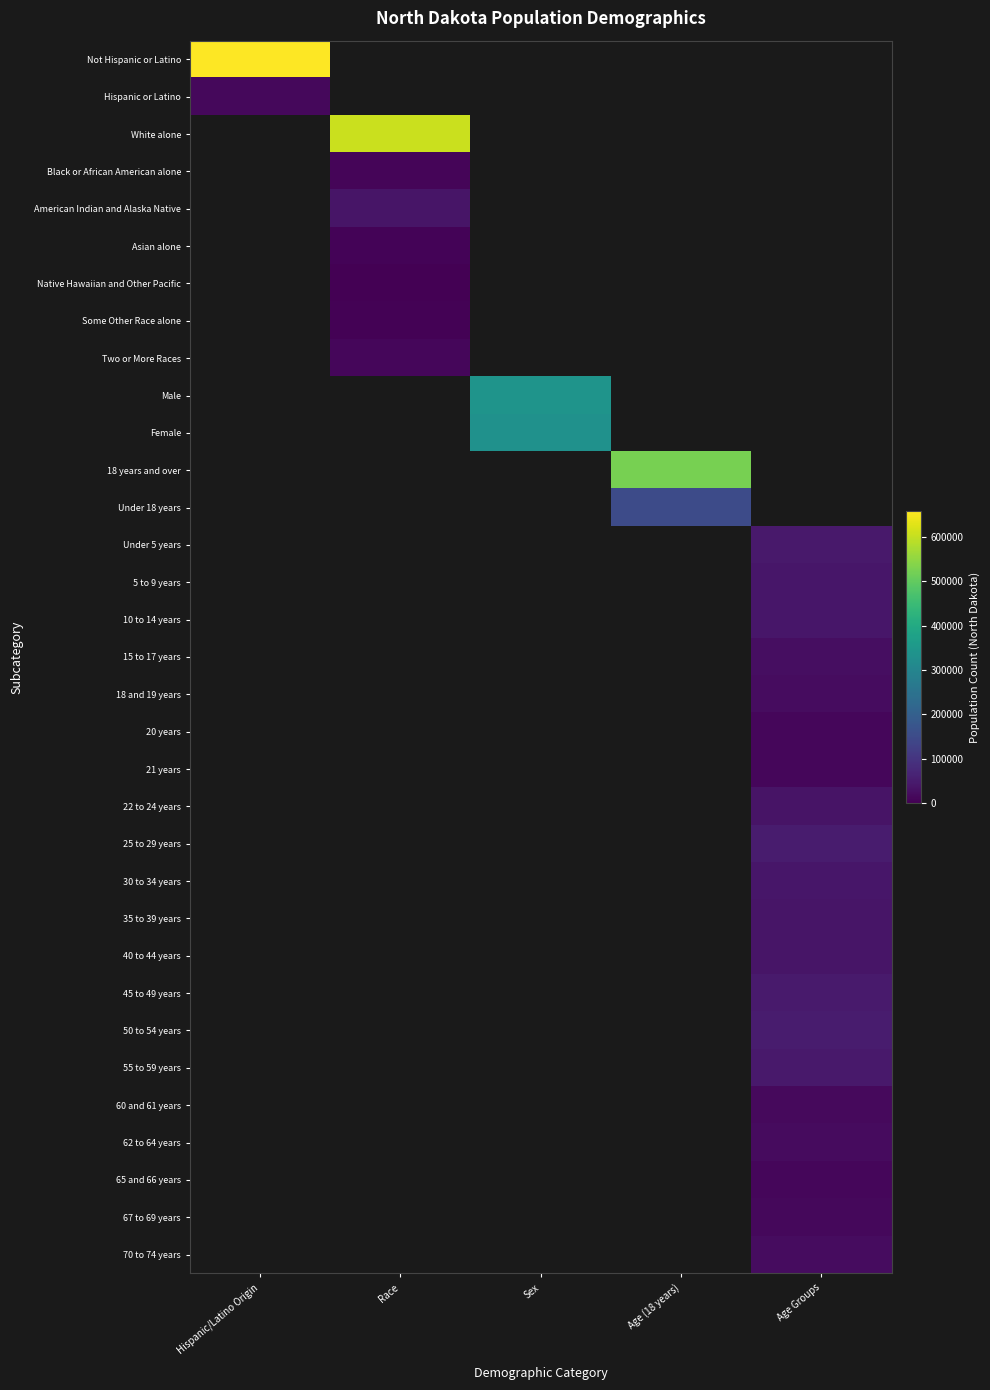

Which series has the largest range (max minus min)?

Not Hispanic or Latino